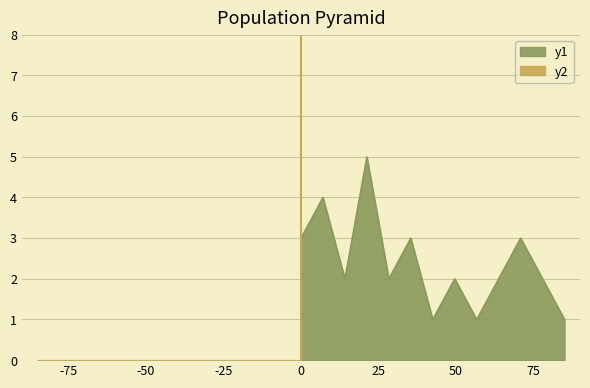

True or false: 班級01 and 班級02 intersect in this chart.

False